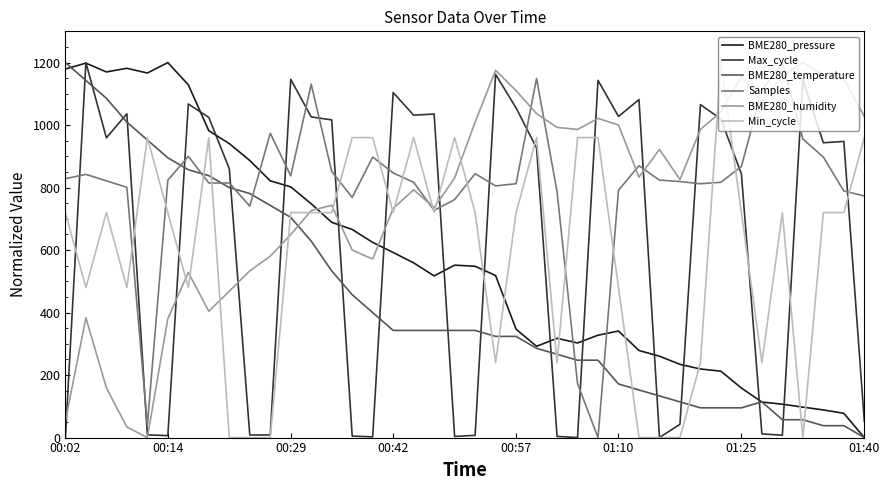

After their last crossing, which series has the higher values: Samples or BME280_temperature?

Samples